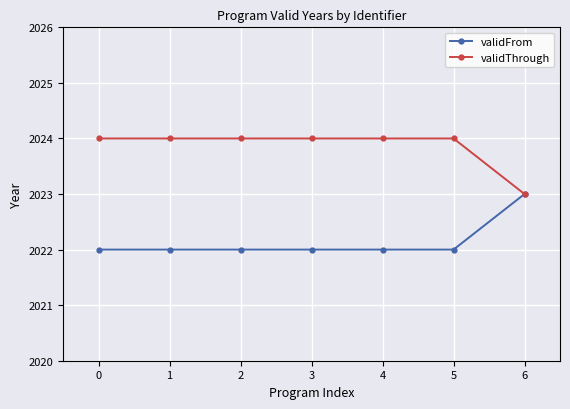

The validFrom series shows 635 at 5. True or false?

False